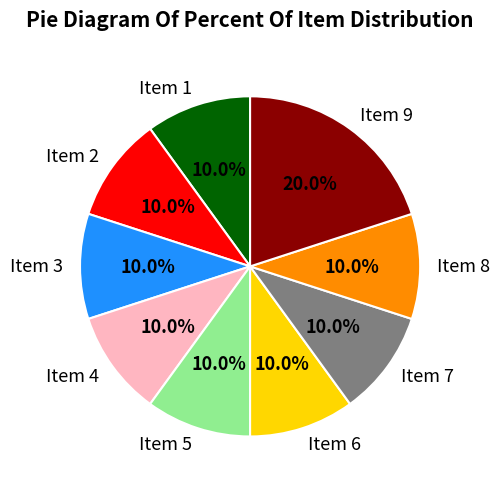

True or false: Item 4 accounts for 5% of the total.

False